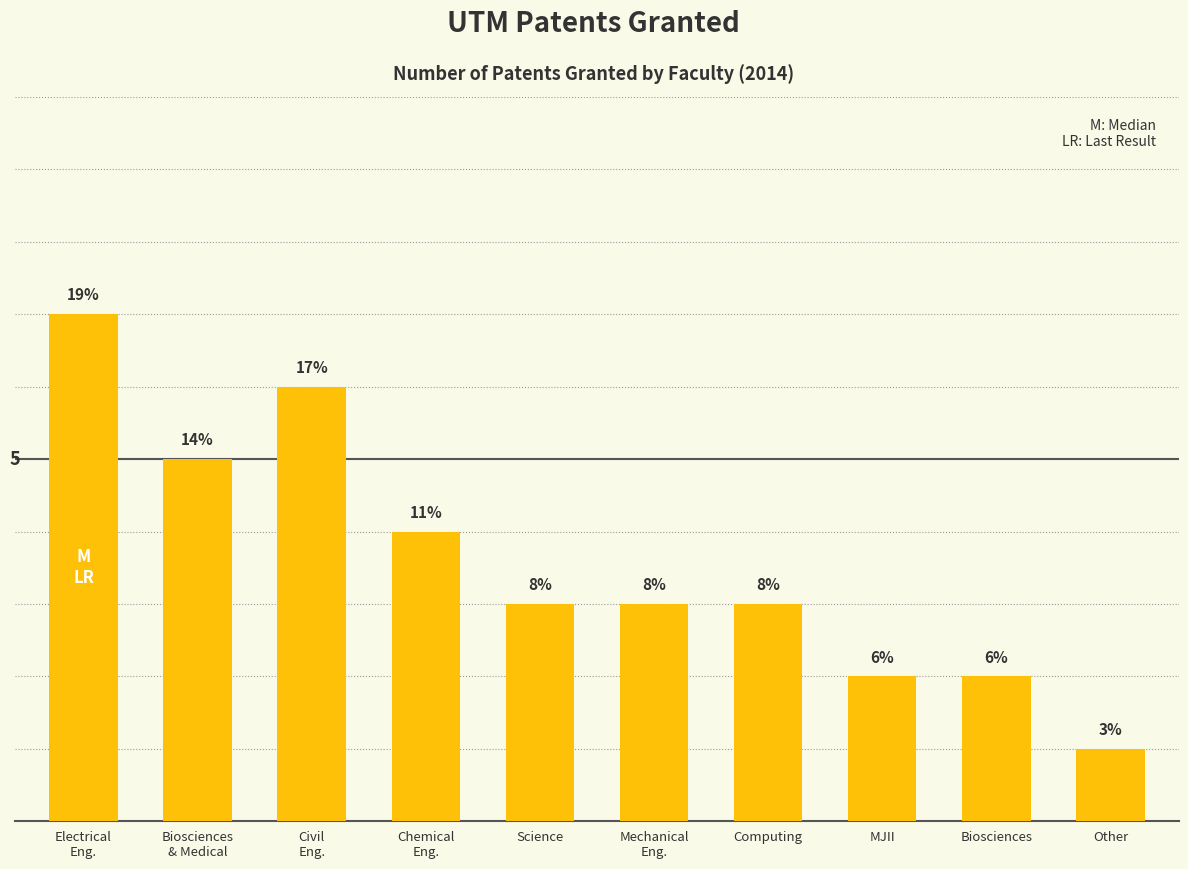

Which has a higher value, Chemical
Eng. or Electrical
Eng.?

Electrical
Eng.